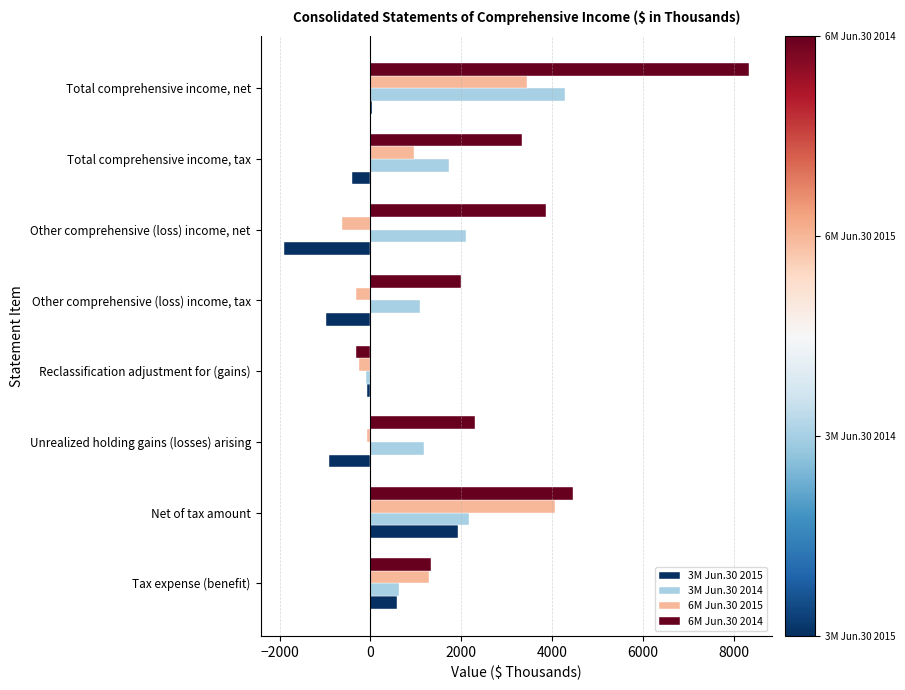

Which series has the largest range (max minus min)?

6M Jun.30 2014